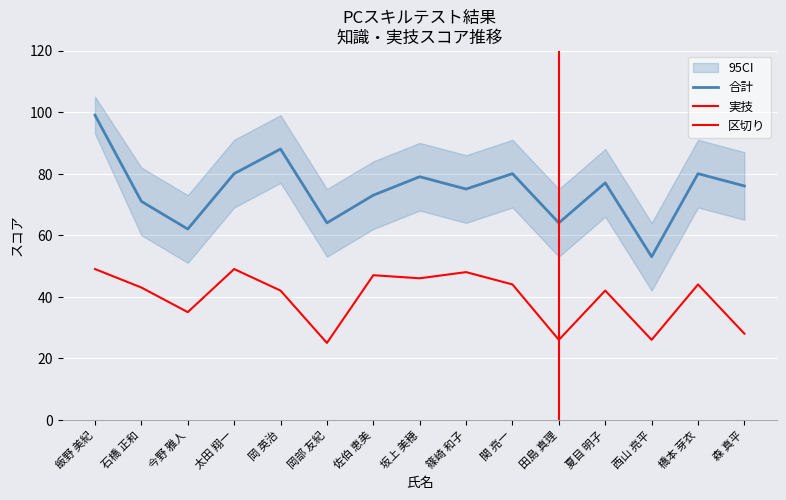

What is the maximum value shown in the chart?

99